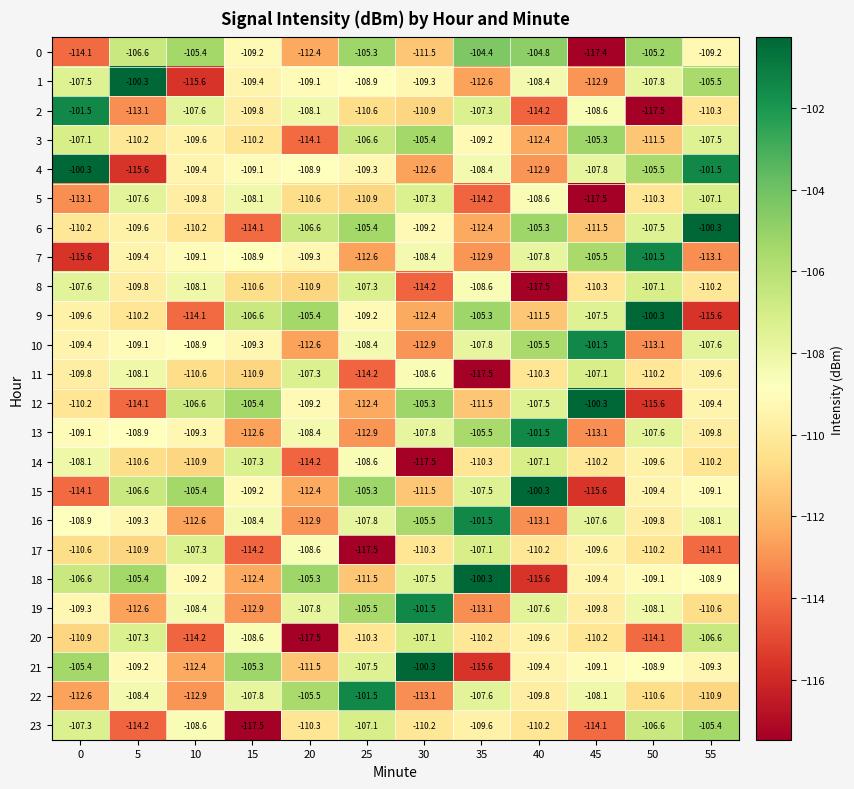

Is it true that 9 equals -171.2 at 15?

False